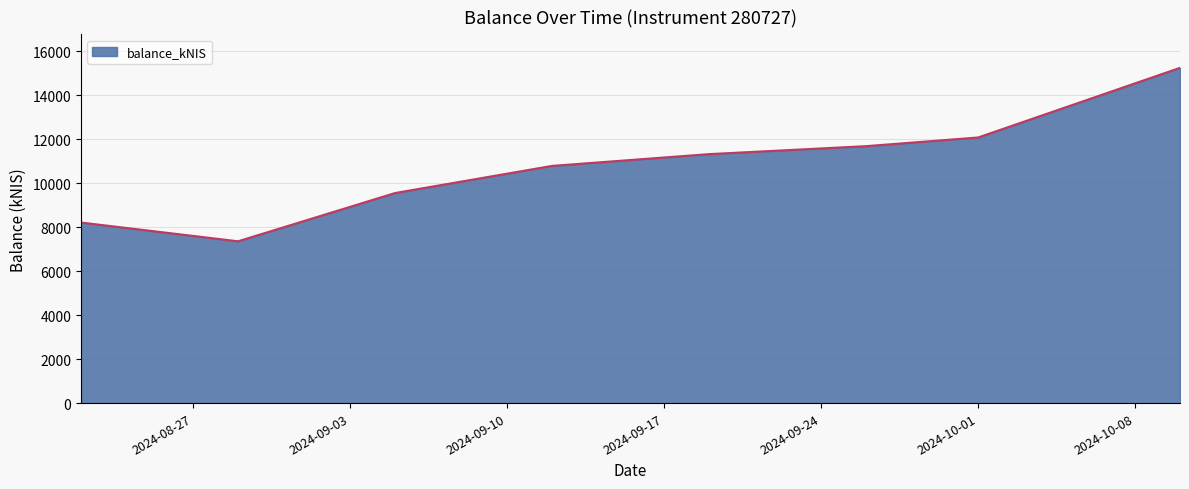

How many interior local valleys (lower than both neighbors) does the data have?

1